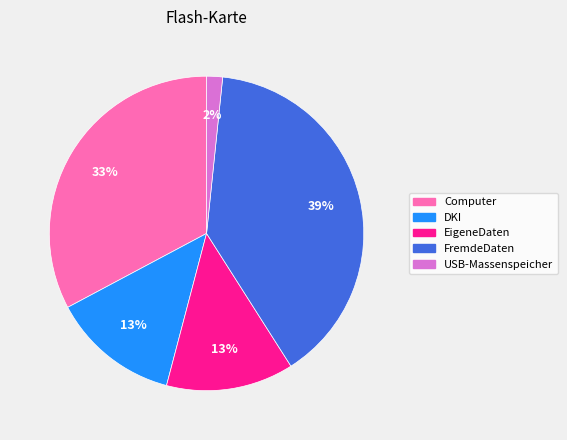

Which category has the smallest portion of the pie?

USB-Massenspeicher